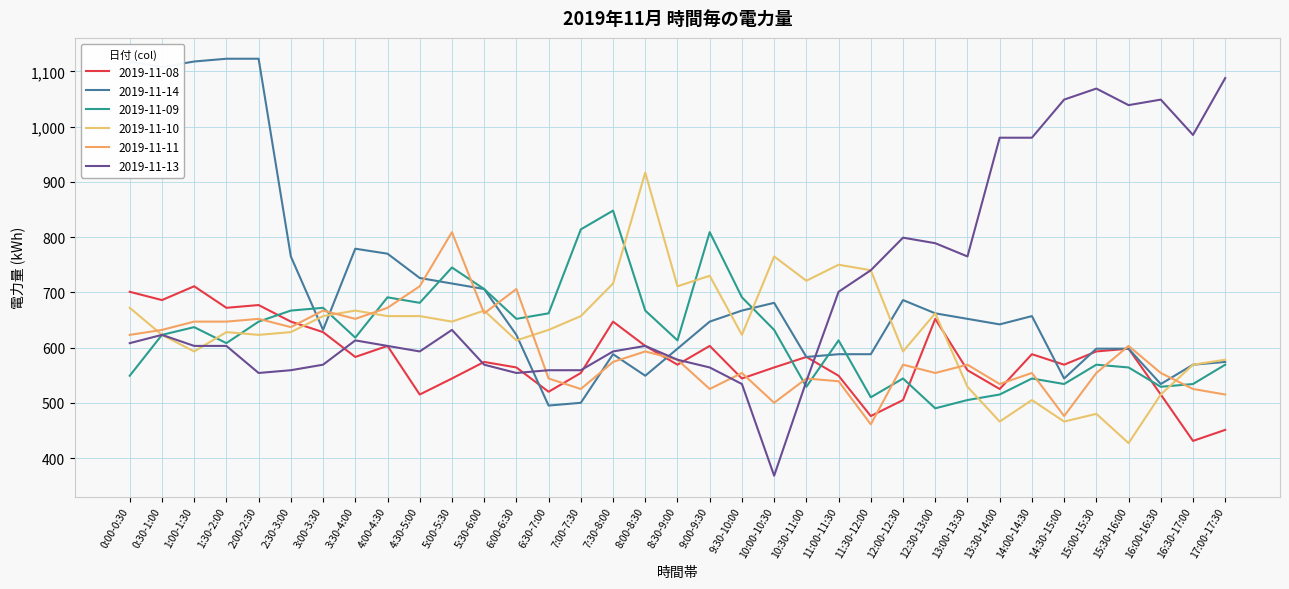

Read the 2019-11-09 value at 1:30-2:00, to the nearest 5.

610